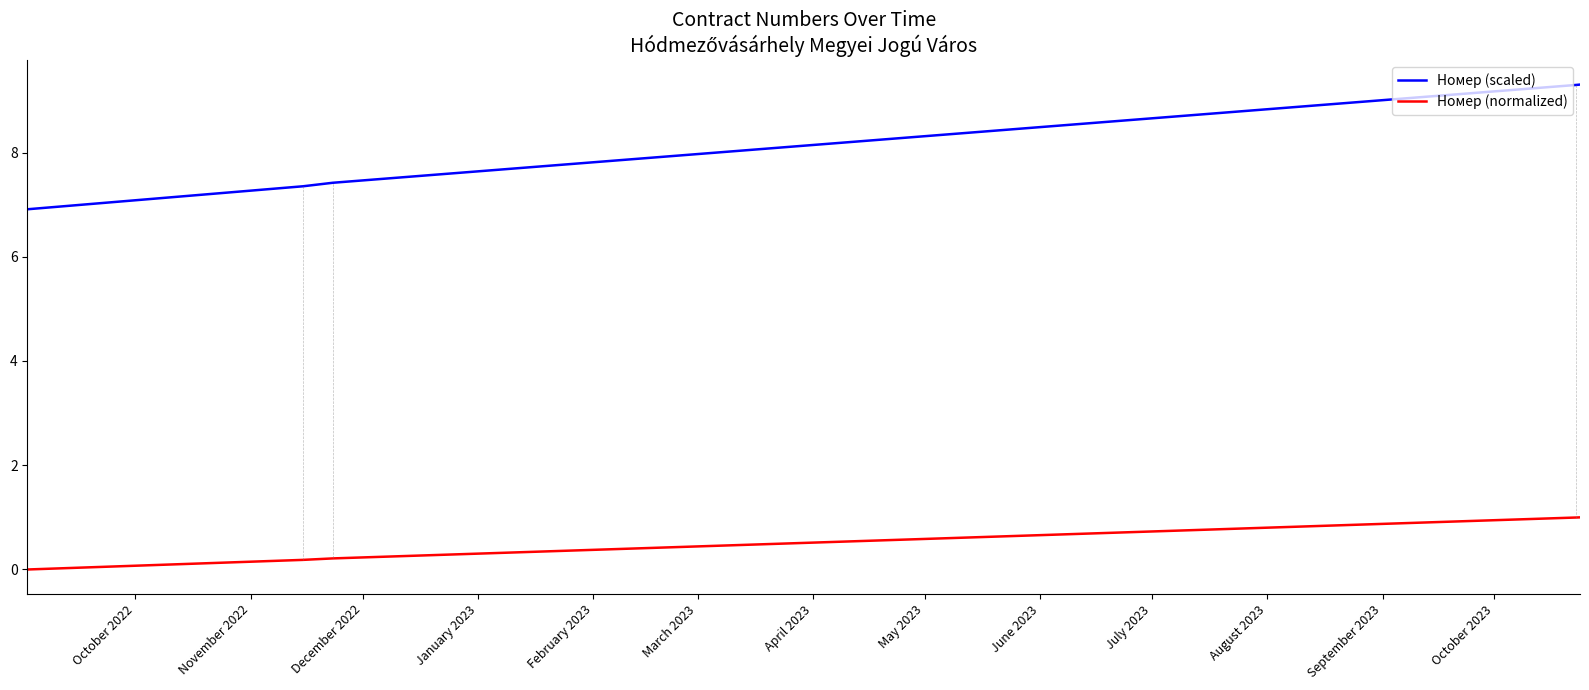

What is the greatest value displayed?

9.3